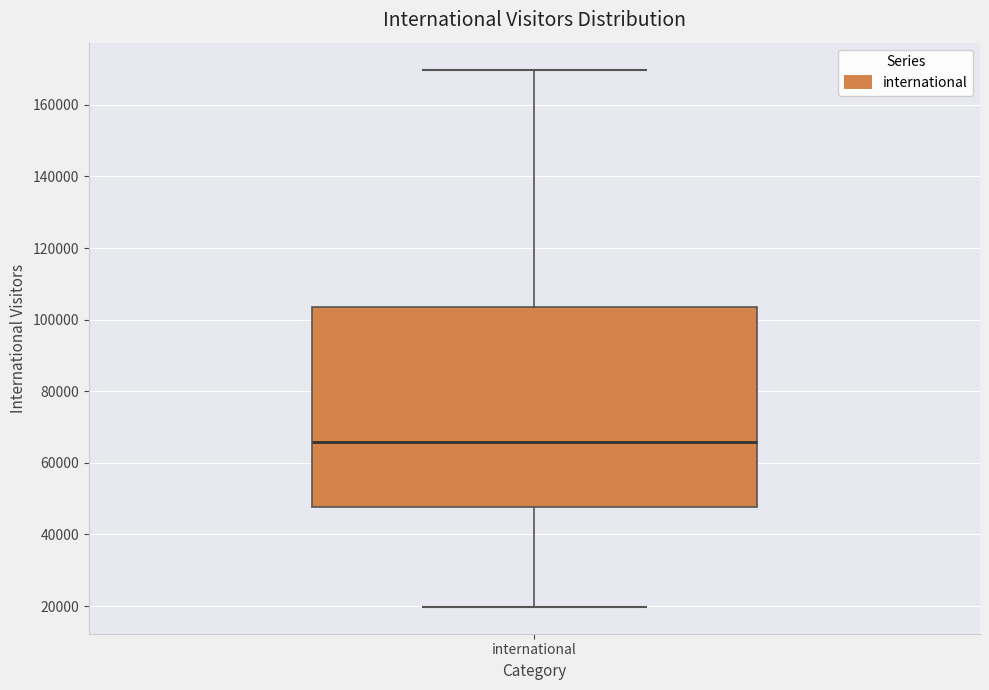

Where does the upper whisker of the box for international end on the y-axis? The values are not printed on the chart, so give them approximately, as read against the axis.

170000